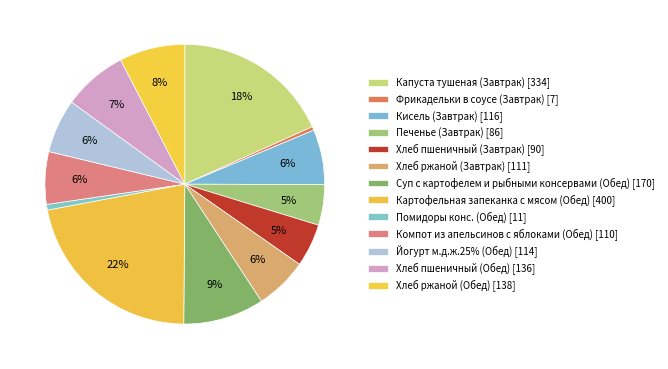

Does Компот из апельсинов с яблоками (Обед) account for over 50% of the chart?

No